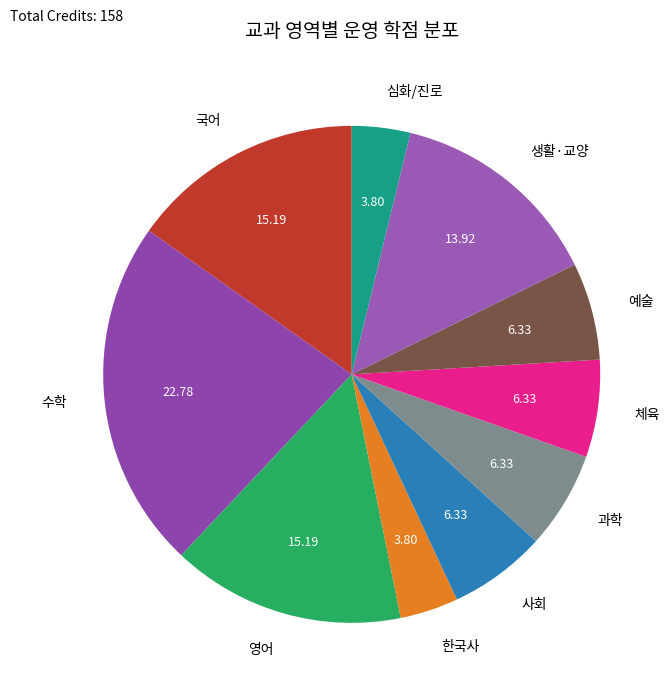

Is the sum of 과학 and 국어 greater than half?

No